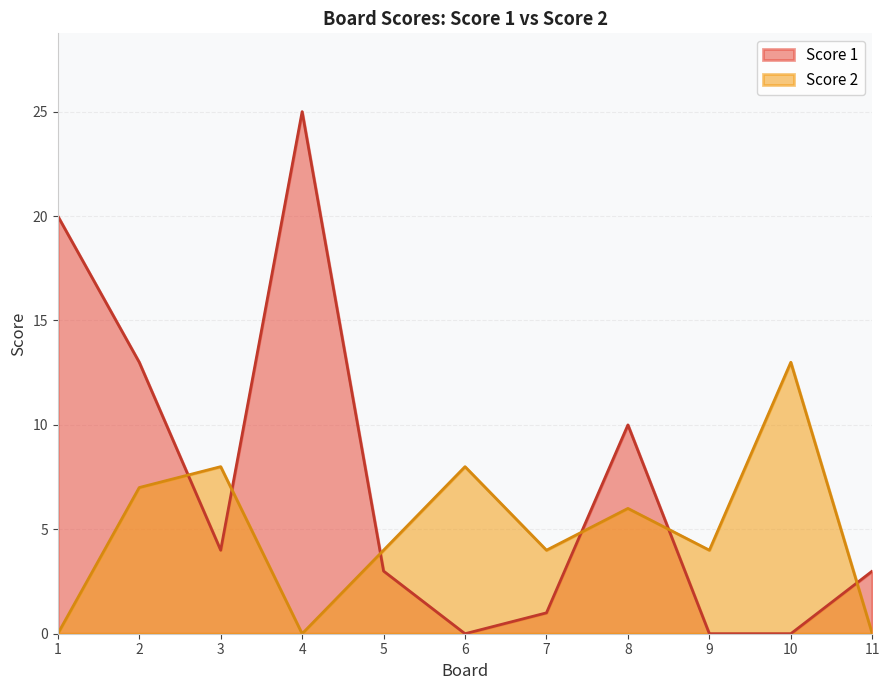

What is the difference between the highest and lowest values at 6?

8